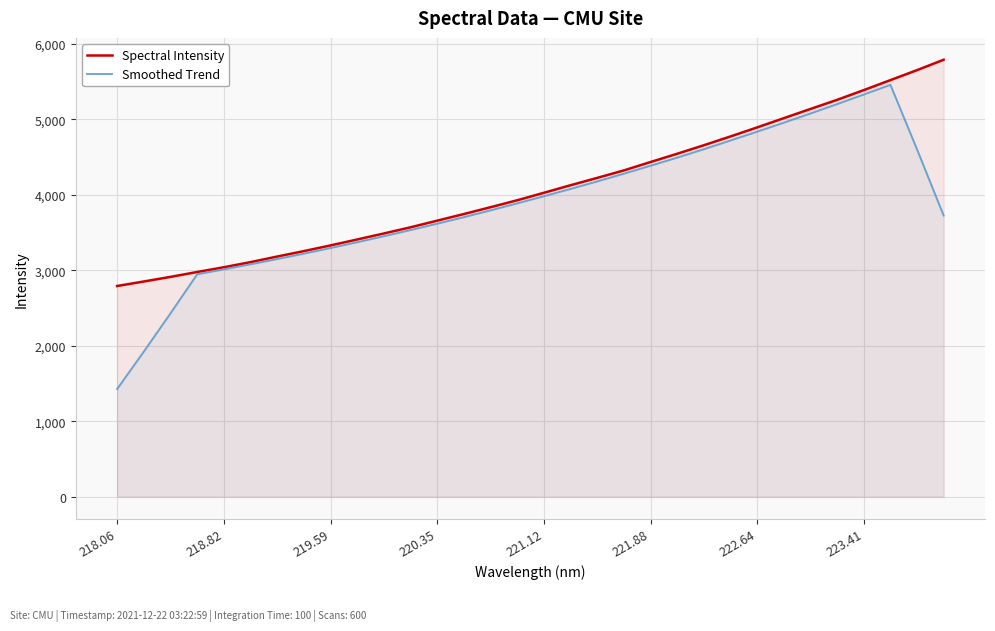

Rank the series by their maximum value, from highest to lowest.

Spectral Intensity, Smoothed Trend